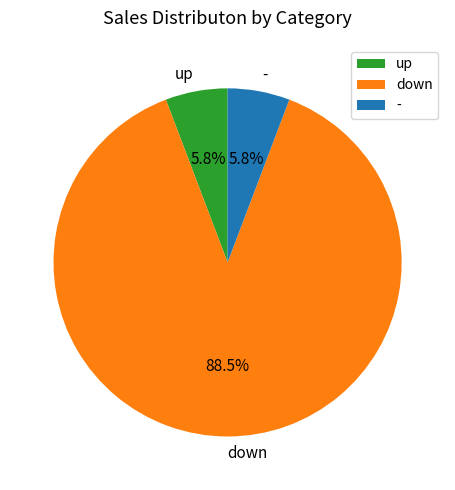

How many segments does this pie chart have?

3